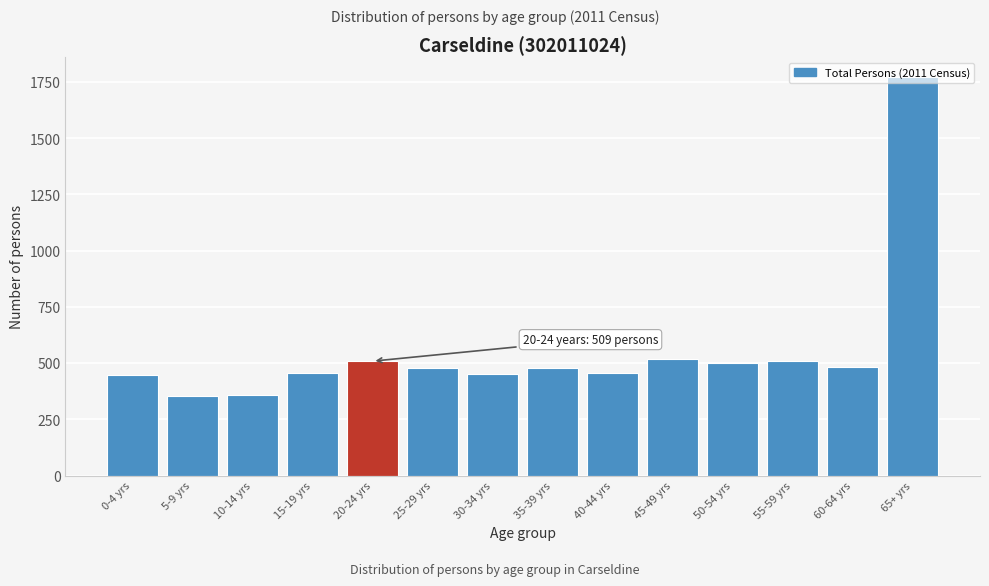

What is the change in value from 0-4 yrs to 5-9 yrs?

-95